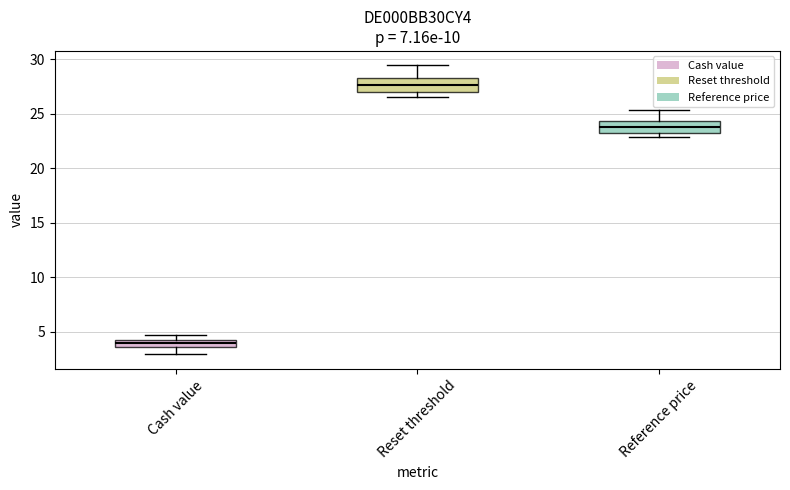

Which box's median line is the highest?

Reset threshold